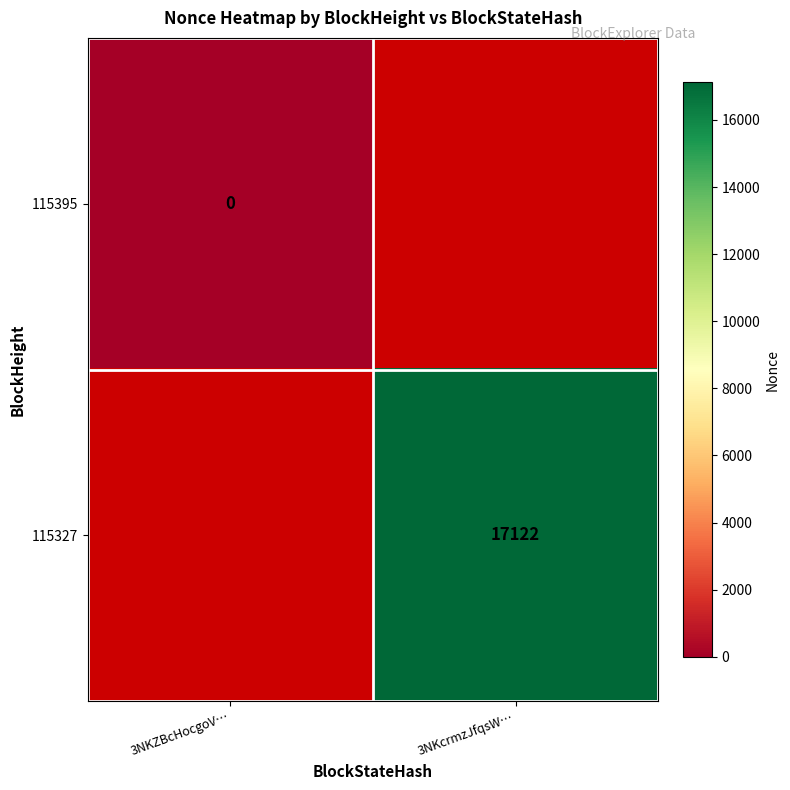

How many series are shown in this chart?

2